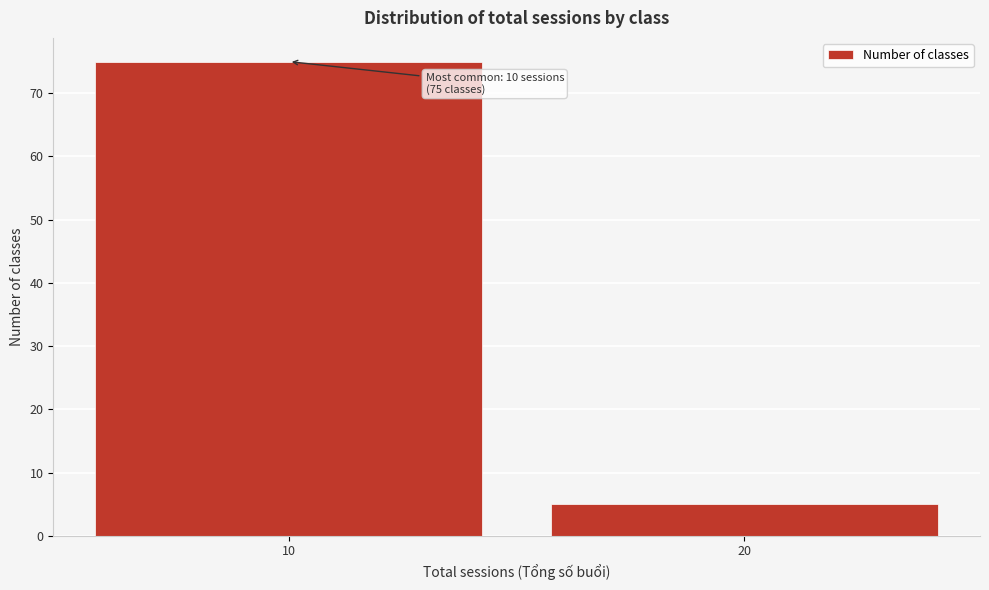

Reading right to left, extract all data points from this chart.

20=5	10=75